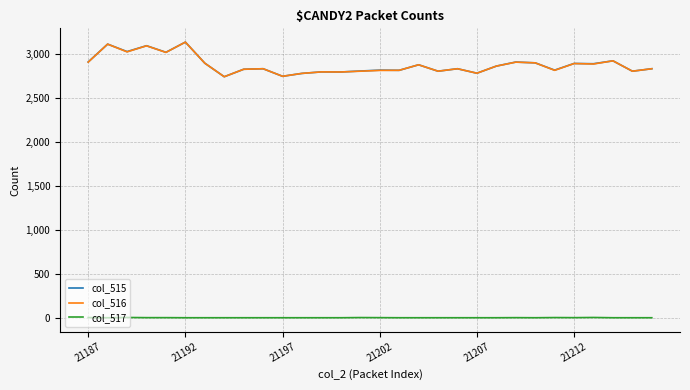

How many series are shown in this chart?

3